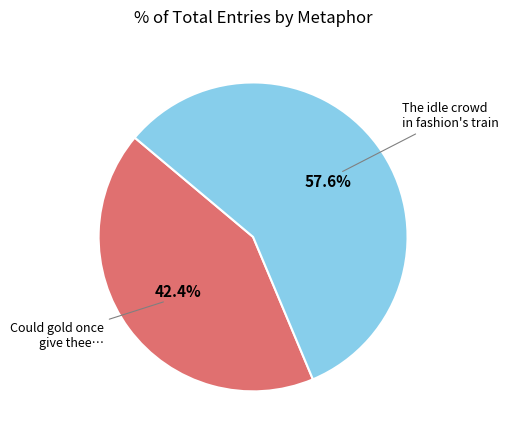

Is there any slice that represents more than half of the pie?

Yes